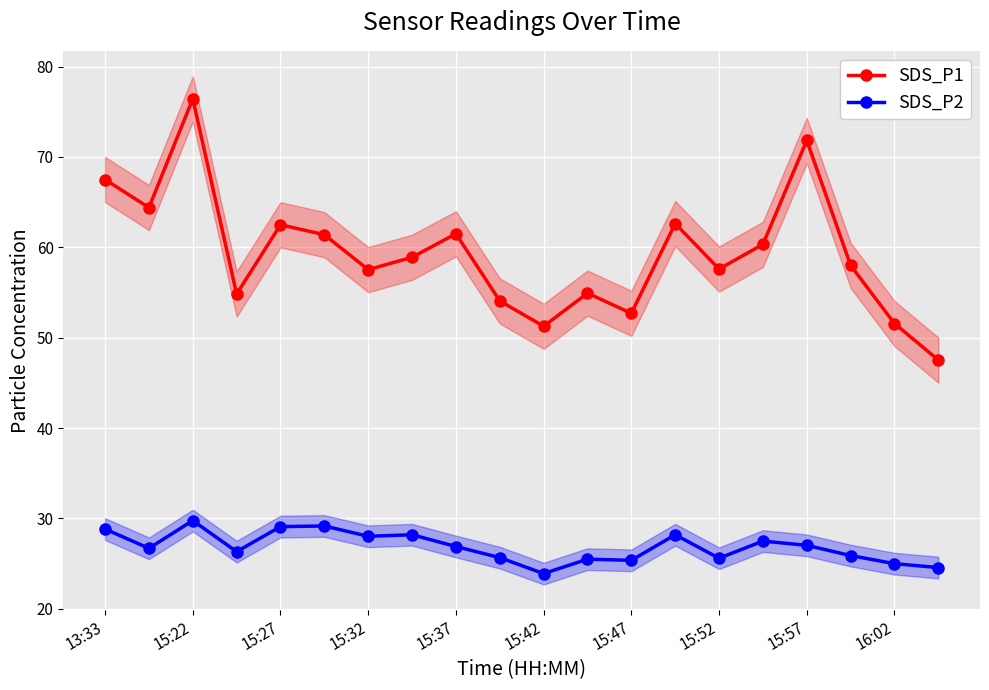

How many values in the SDS_P2 series exceed 26?

12